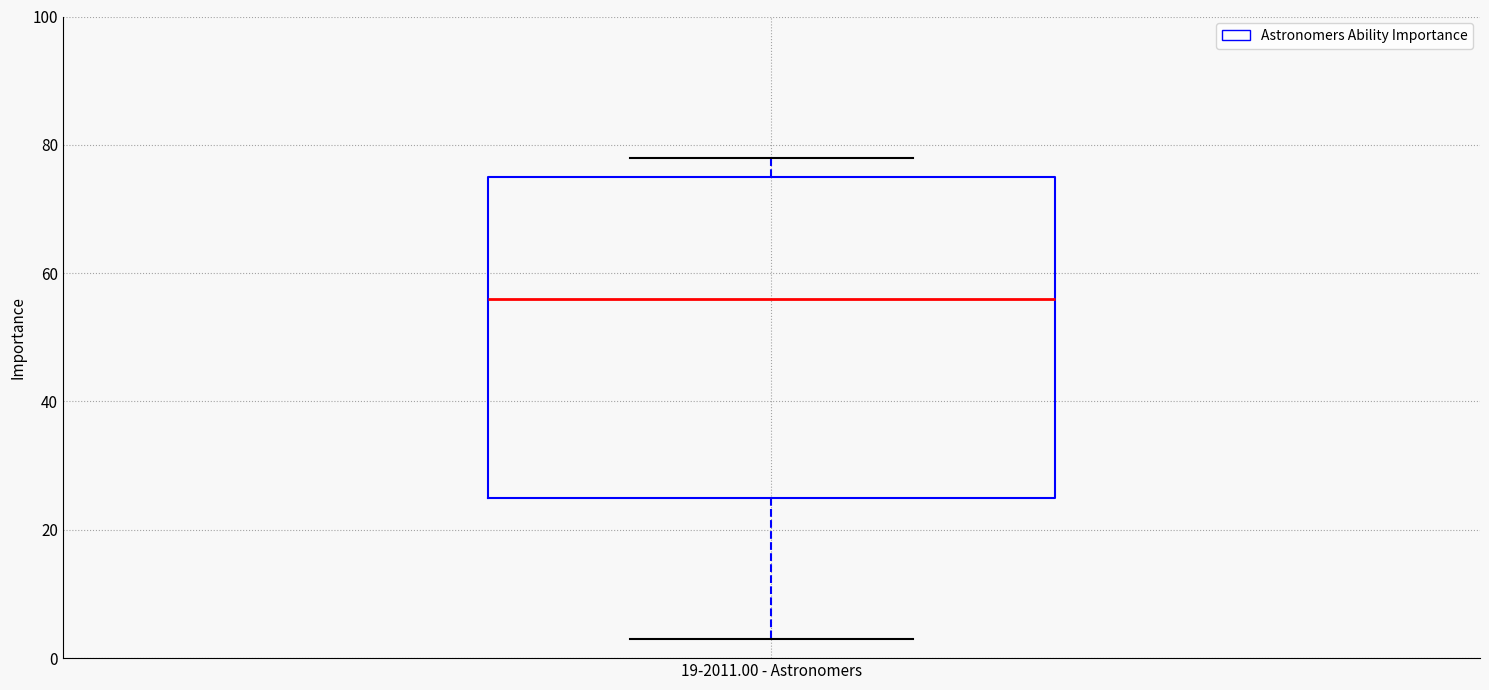

Transcribe this box plot: give where the median line is, the range the box spans, and where the two whiskers end, as read against the y-axis. The values are not printed on the chart, so give them approximately, as read against the axis.

median 56, box 26 to 76, whiskers 4 to 78